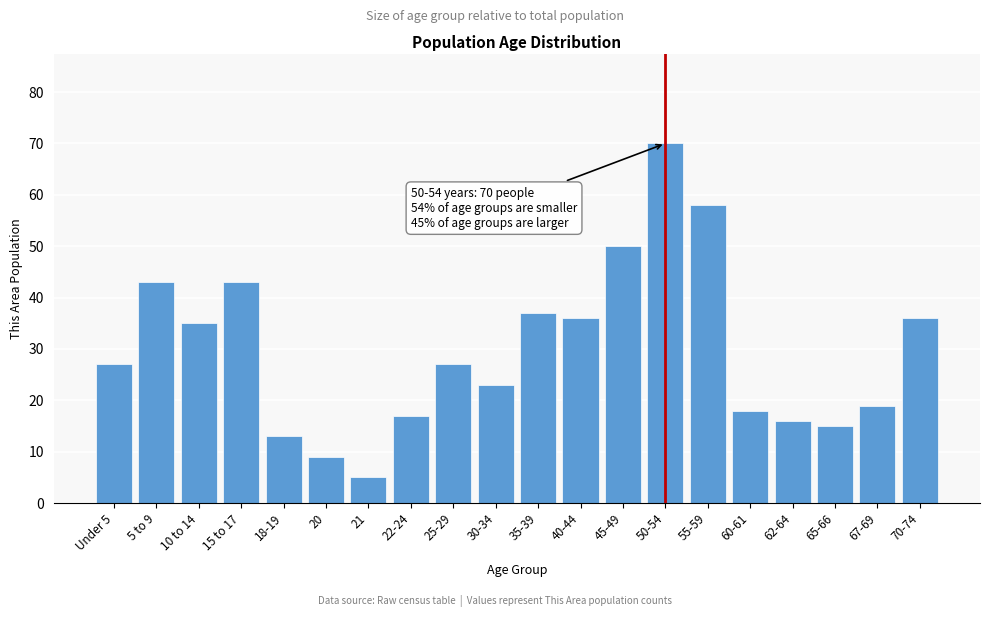

Reading right to left, extract all data points from this chart.

36	19	15	16	18	58	70	50	36	37	23	27	17	5	9	13	43	35	43	27